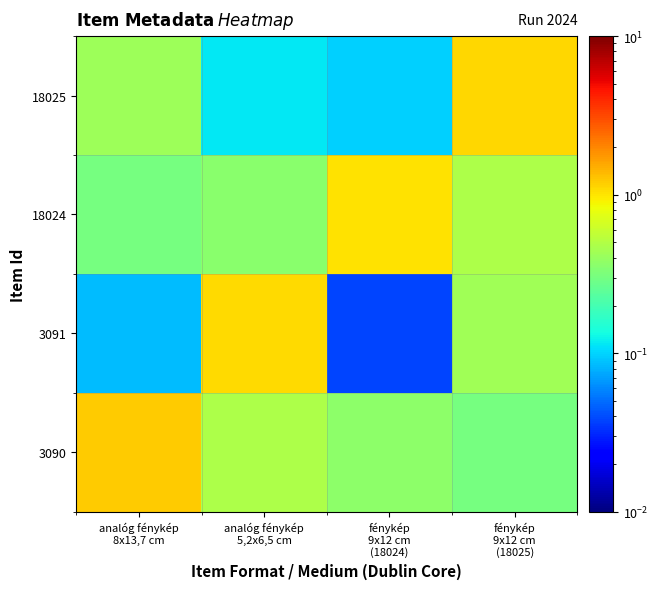

Which category has the lowest value across all series?

fénykép
9x12 cm
(18024)